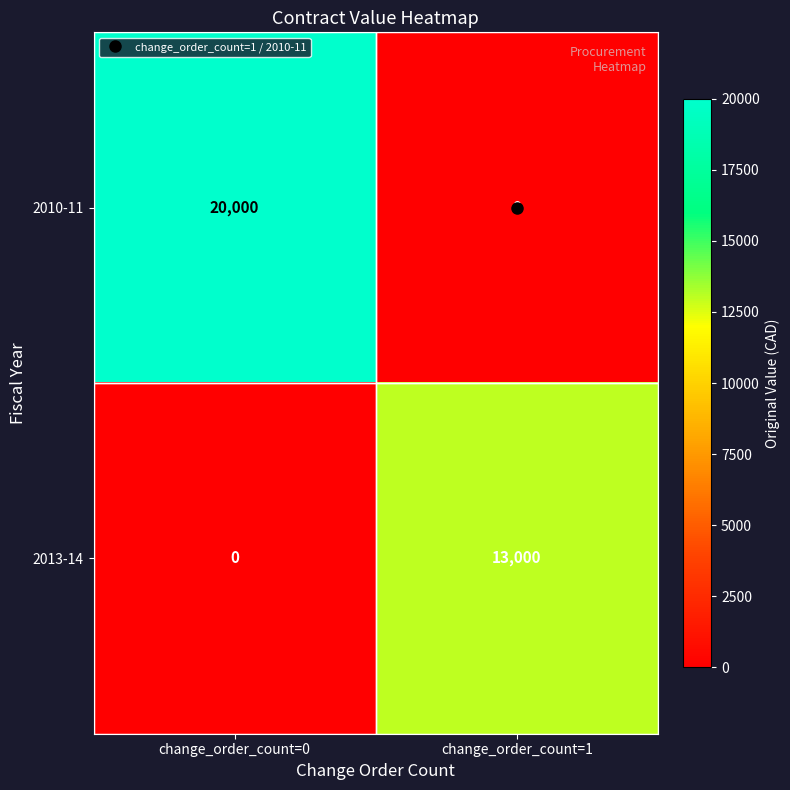

How many values in 2010-11 are above zero?

1